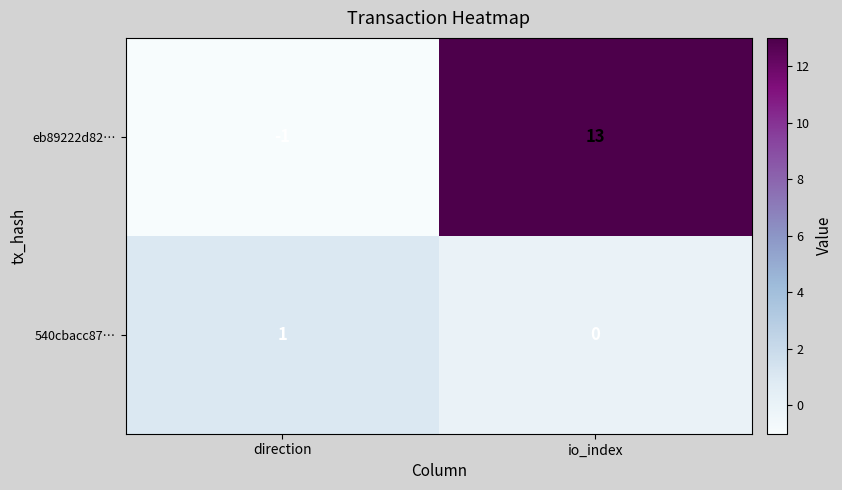

Reading left to right, transcribe all the data shown in this chart.

eb89222d82…: direction=-1	io_index=13
540cbacc87…: direction=1	io_index=0